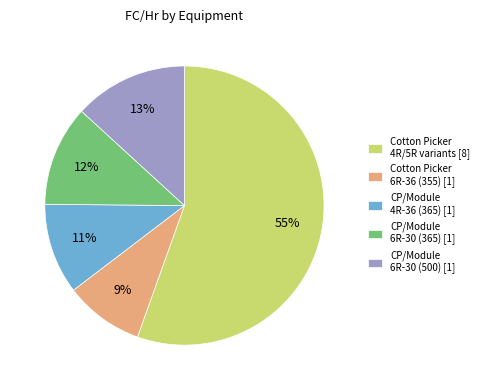

Which category has the biggest portion of the pie?

Cotton Picker 4R/5R variants [8]